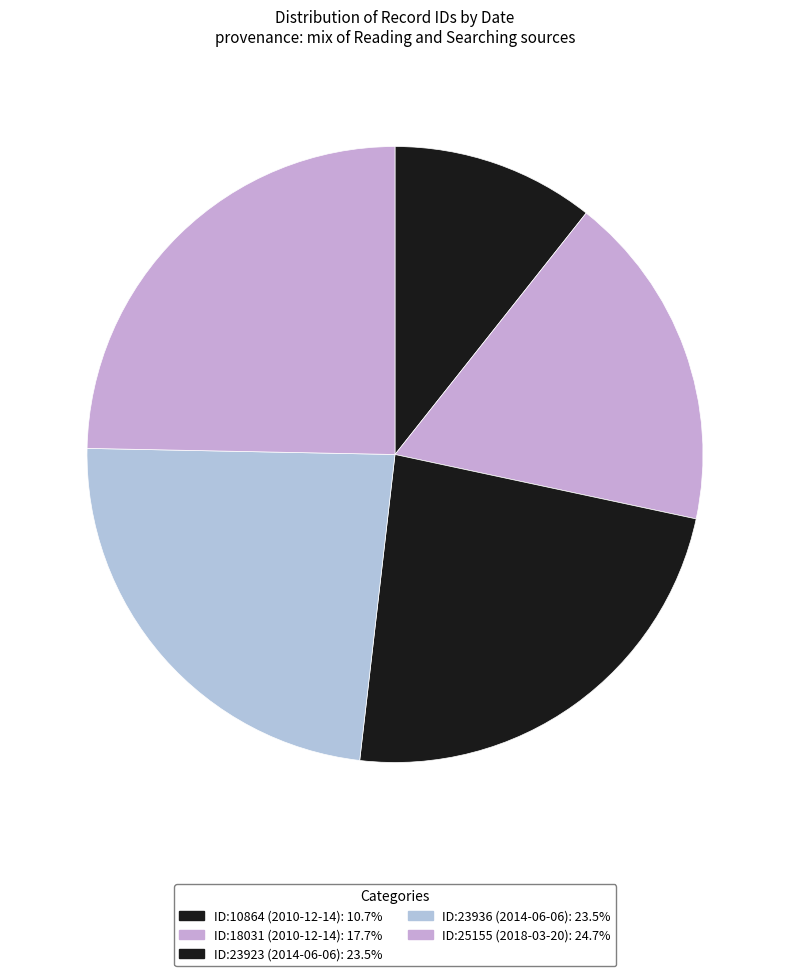

Rank the categories by value from highest to lowest.

2018-03-20, 2014-06-06, 2014-06-06, 2010-12-14, 2010-12-14